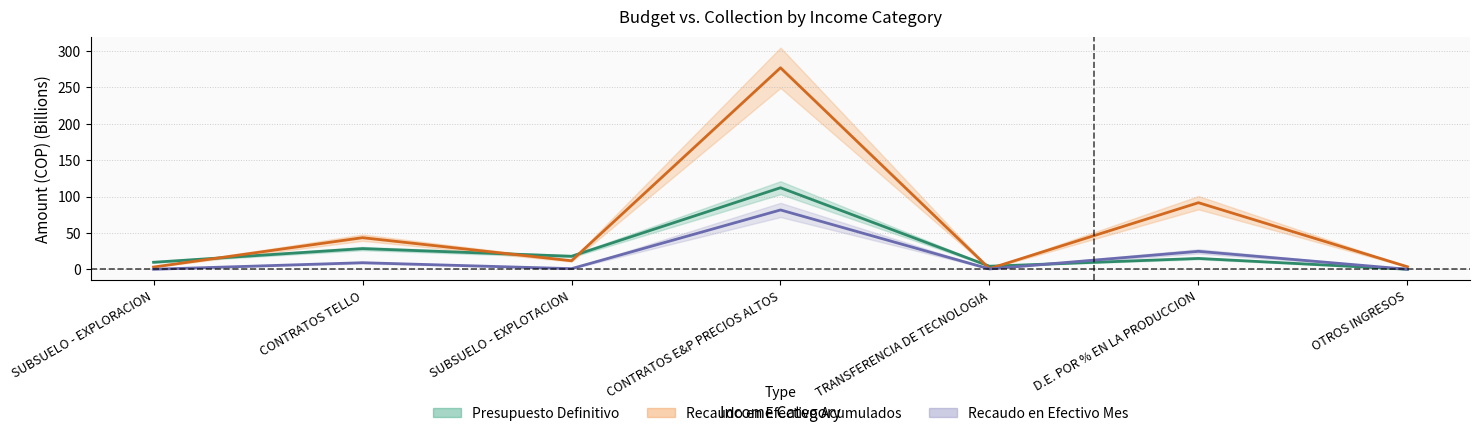

What are all the series names shown in the legend?

Presupuesto Definitivo, Recaudo en Efectivo Acumulados, Recaudo en Efectivo Mes